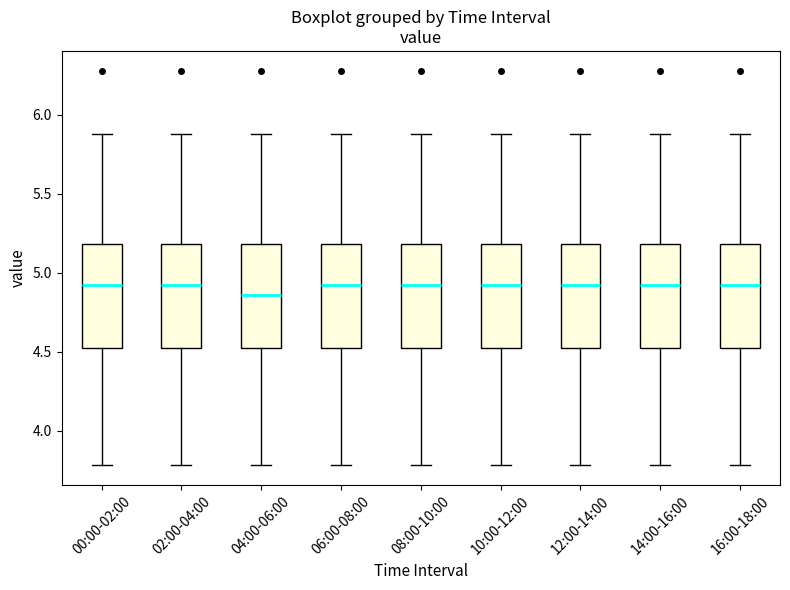

Reading left to right, transcribe this box plot: for each box, give where its median line is, the range the box spans, and where its two whiskers end, as read against the y-axis. The values are not printed on the chart, so give them approximately, as read against the axis.

00:00-02:00: median 4.95, box 4.50 to 5.20, whiskers 3.80 to 5.90
02:00-04:00: median 4.95, box 4.50 to 5.20, whiskers 3.80 to 5.90
04:00-06:00: median 4.85, box 4.50 to 5.20, whiskers 3.80 to 5.90
06:00-08:00: median 4.95, box 4.50 to 5.20, whiskers 3.80 to 5.90
08:00-10:00: median 4.95, box 4.50 to 5.20, whiskers 3.80 to 5.90
10:00-12:00: median 4.95, box 4.50 to 5.20, whiskers 3.80 to 5.90
12:00-14:00: median 4.95, box 4.50 to 5.20, whiskers 3.80 to 5.90
14:00-16:00: median 4.95, box 4.50 to 5.20, whiskers 3.80 to 5.90
16:00-18:00: median 4.95, box 4.50 to 5.20, whiskers 3.80 to 5.90